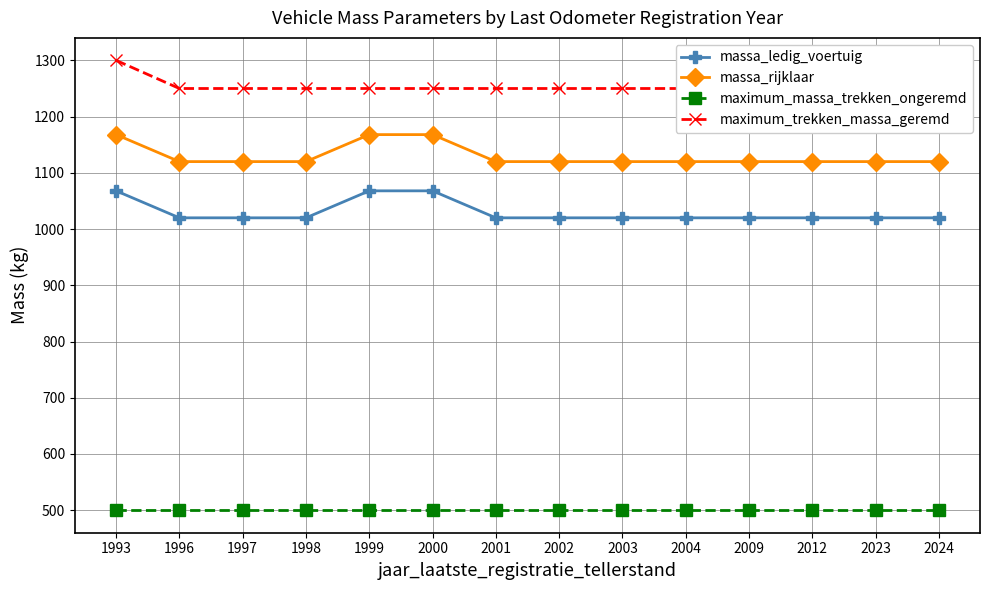

Which has a higher value, 2004 or 1999?

1999